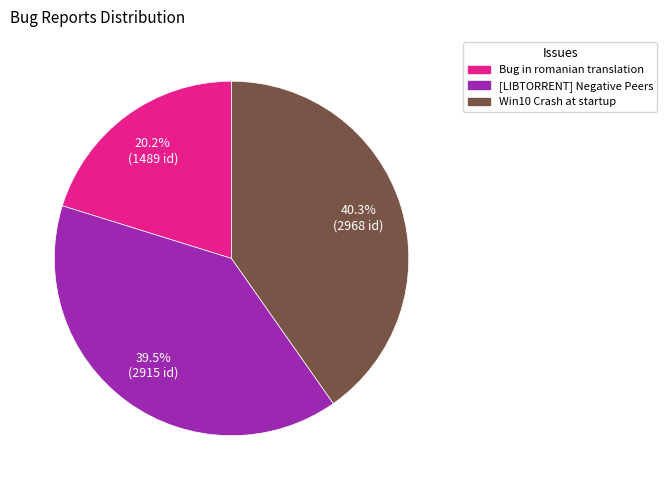

Does any single category account for the majority?

No